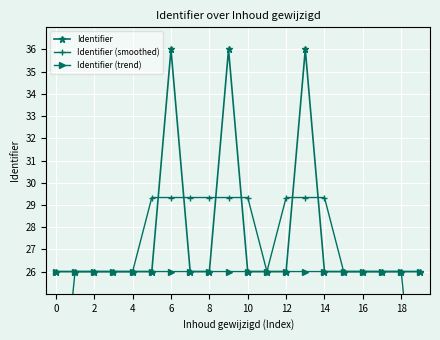

True or false: Identifier (trend) has a value of 44.8 at 12.

False